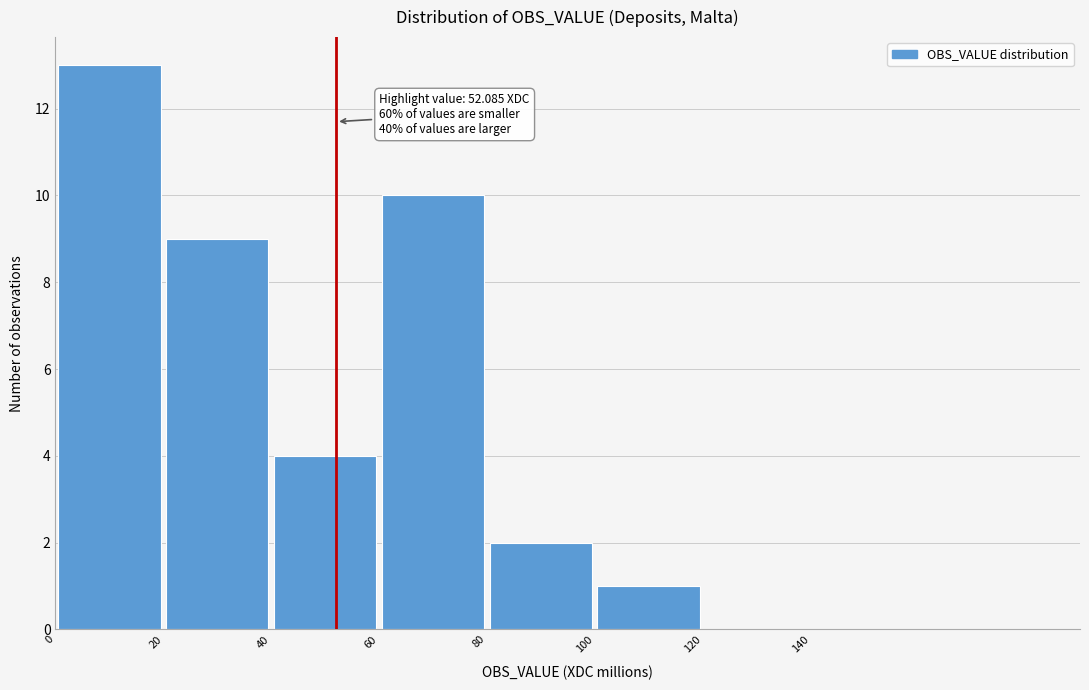

Over which range of the x-axis is the bar tallest?

0 to 20